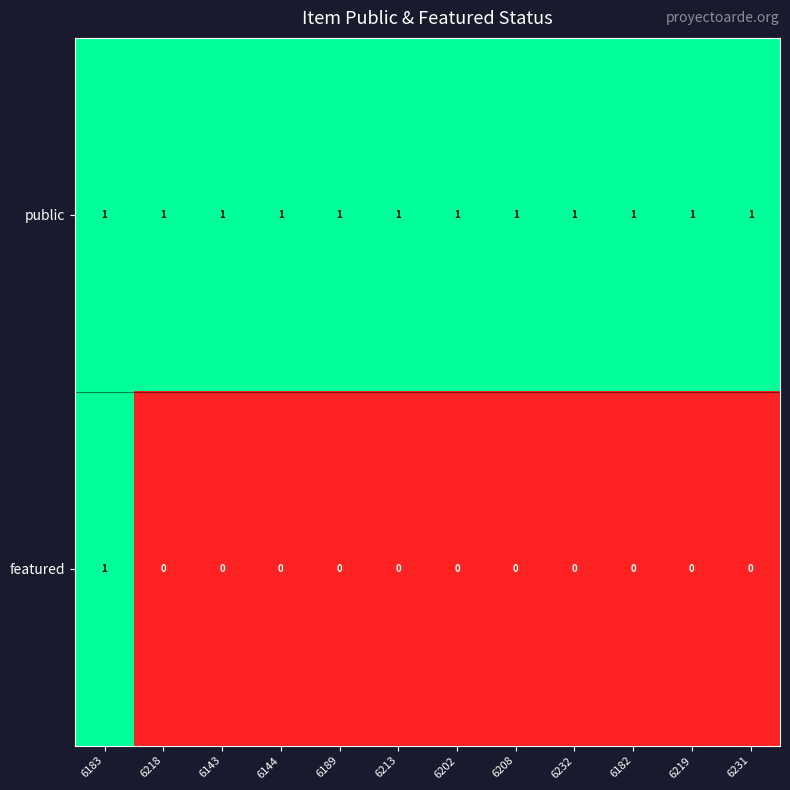

Which series has the widest spread of values?

featured